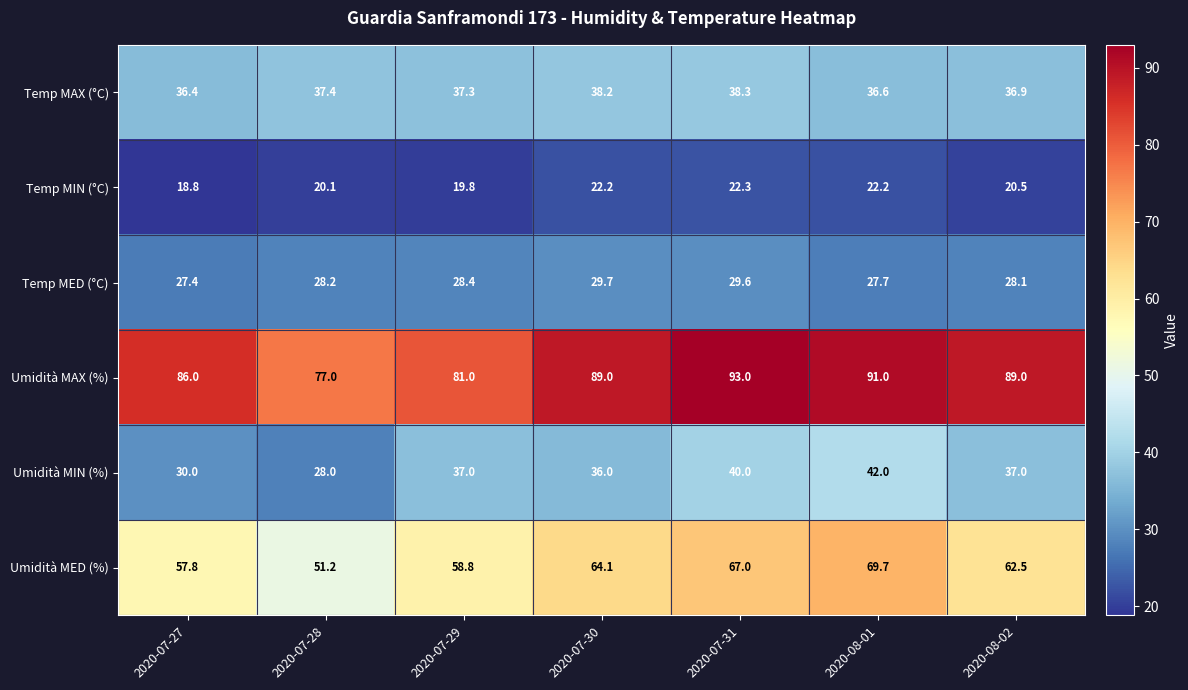

Rank the series by their maximum value, from lowest to highest.

Temp MIN (°C), Temp MED (°C), Temp MAX (°C), Umidità MIN (%), Umidità MED (%), Umidità MAX (%)